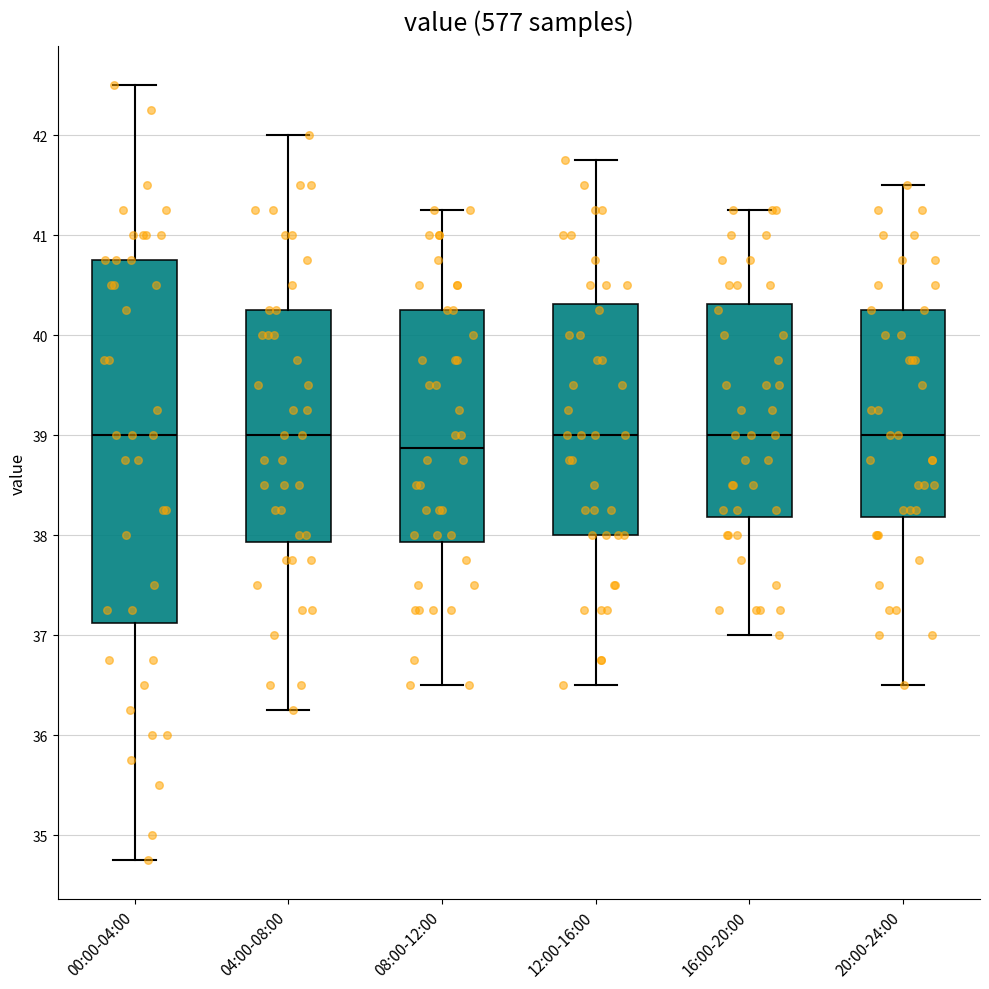

Where is the lower edge of the box for 08:00-12:00 on the y-axis? The values are not printed on the chart, so give them approximately, as read against the axis.

37.9